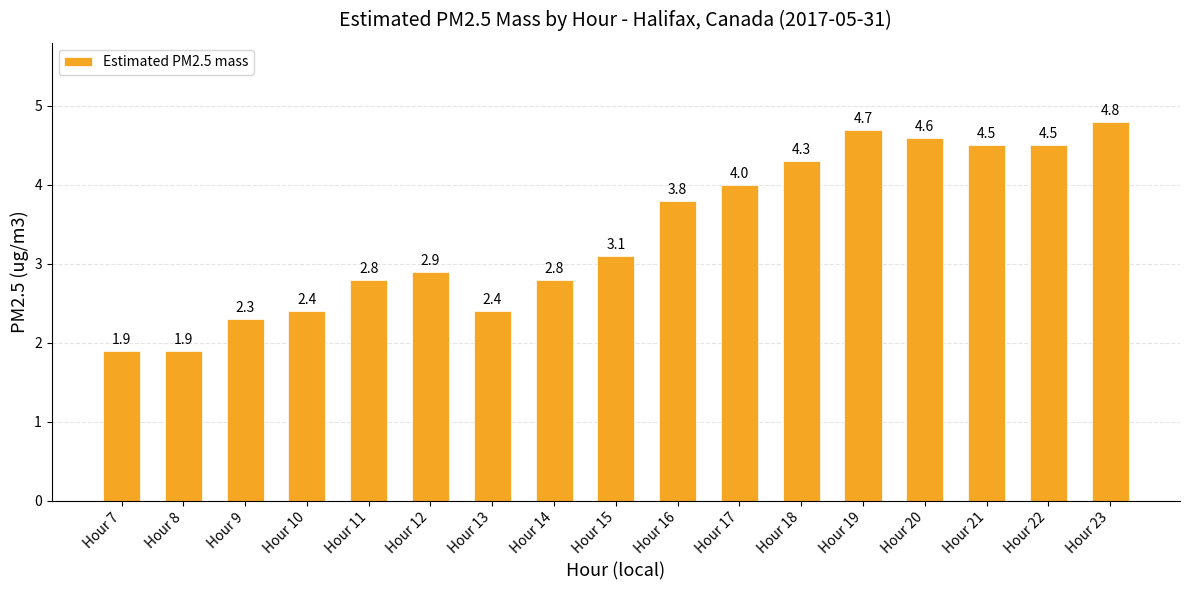

Where does the data first go above 3?

Hour 15